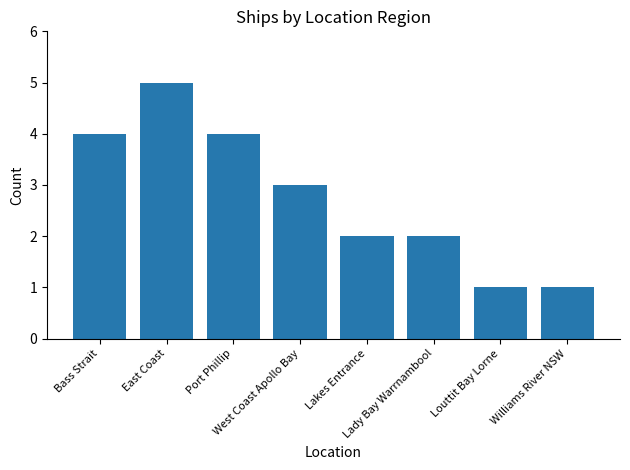

Where is the data nearest to the value 3?

West Coast Apollo Bay